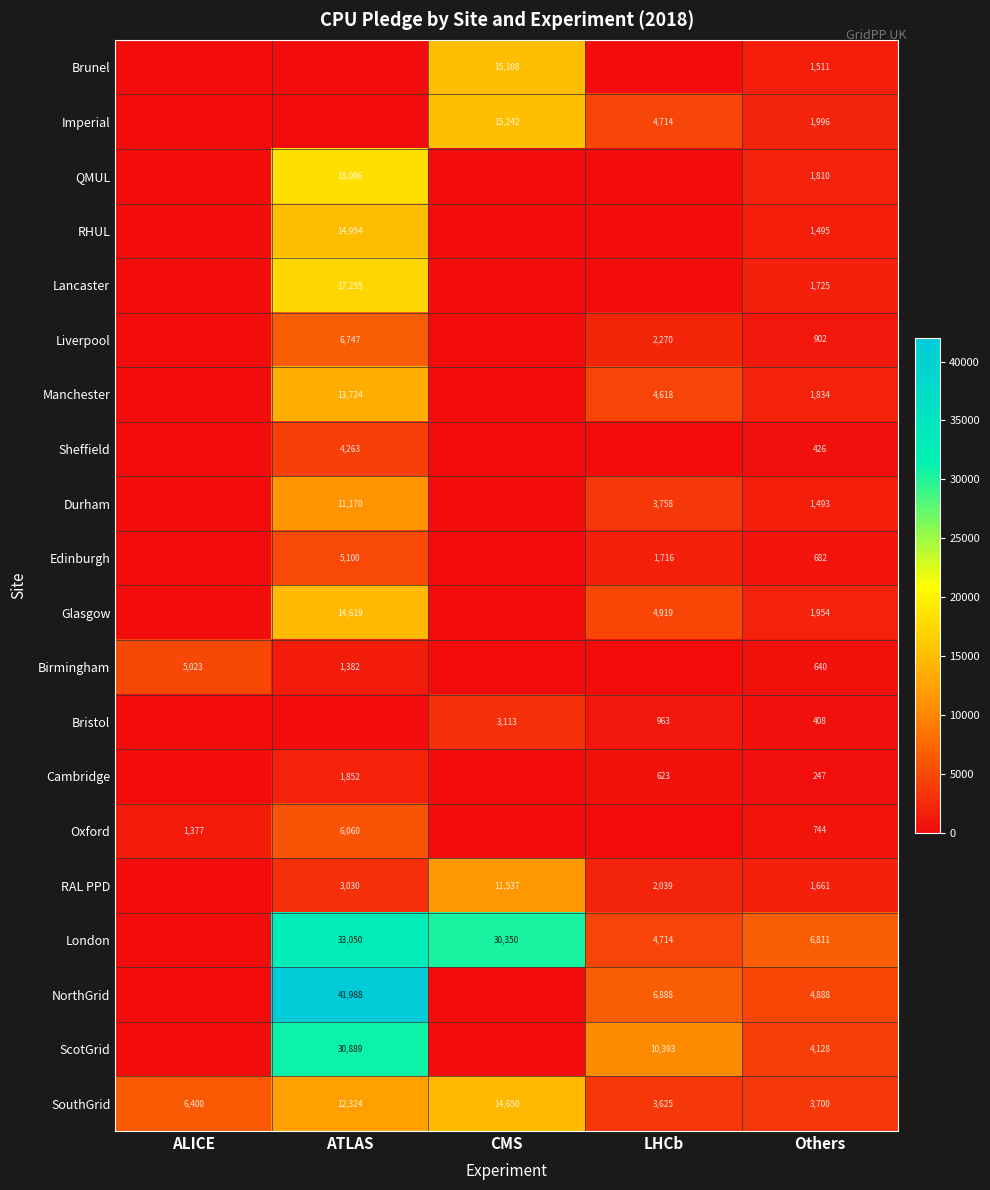

Is it true that London equals 4714 at LHCb?

True